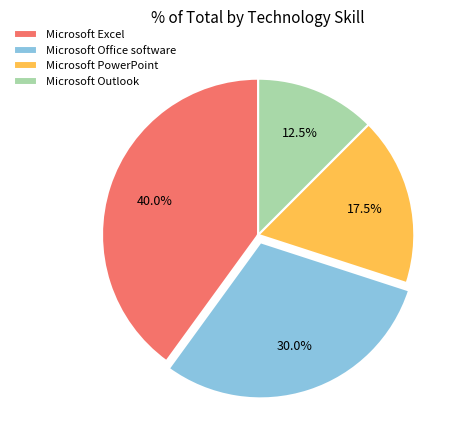

Do Microsoft PowerPoint and Microsoft Outlook together represent more than half of the pie?

No